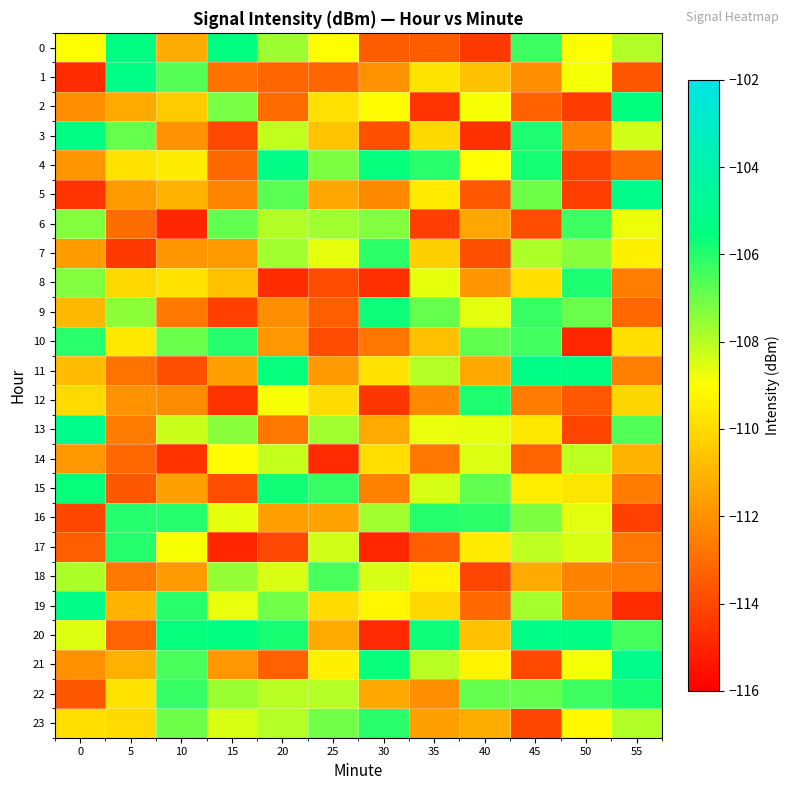

What is the total value across all series at 30?

-2648.8